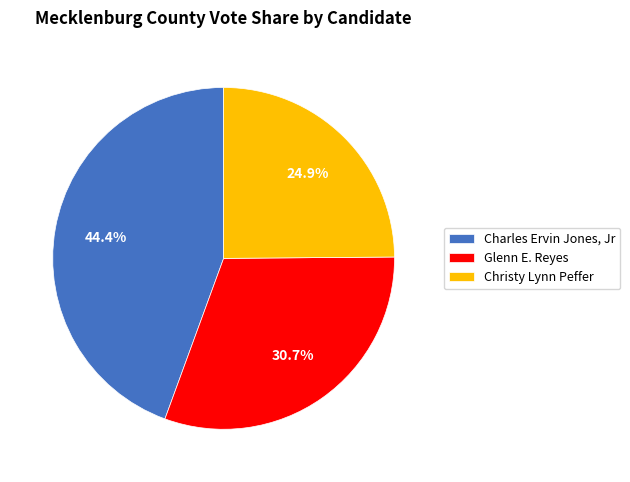

Between Glenn E. Reyes and Christy Lynn Peffer, which is larger?

Glenn E. Reyes